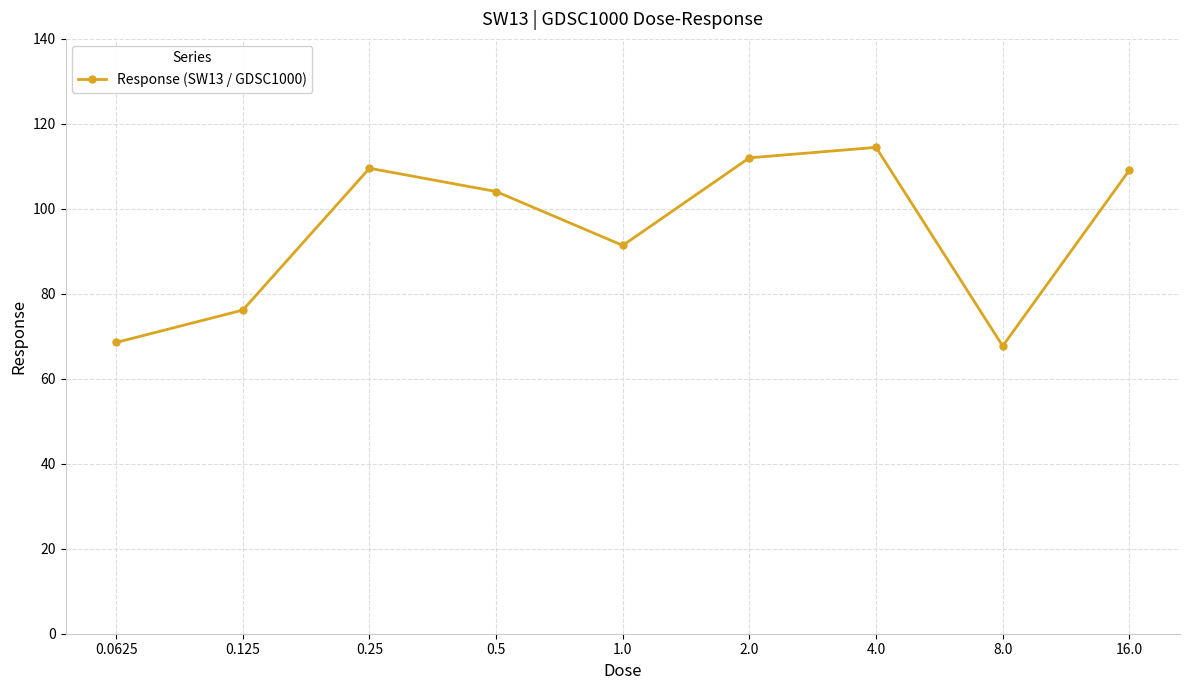

How many points are lower than both their immediate neighbors (excluding endpoints)?

2